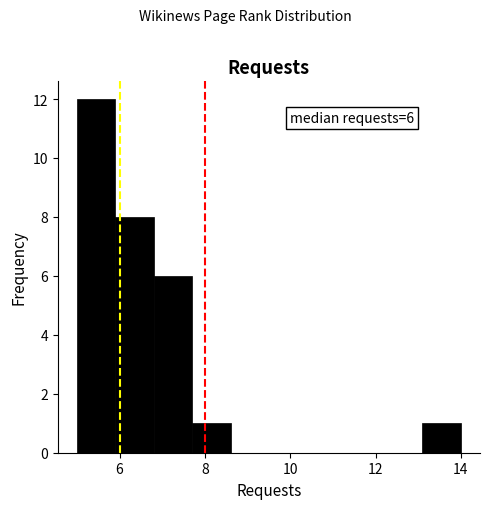

Over which range of the x-axis is the bar tallest?

5.0 to 5.9